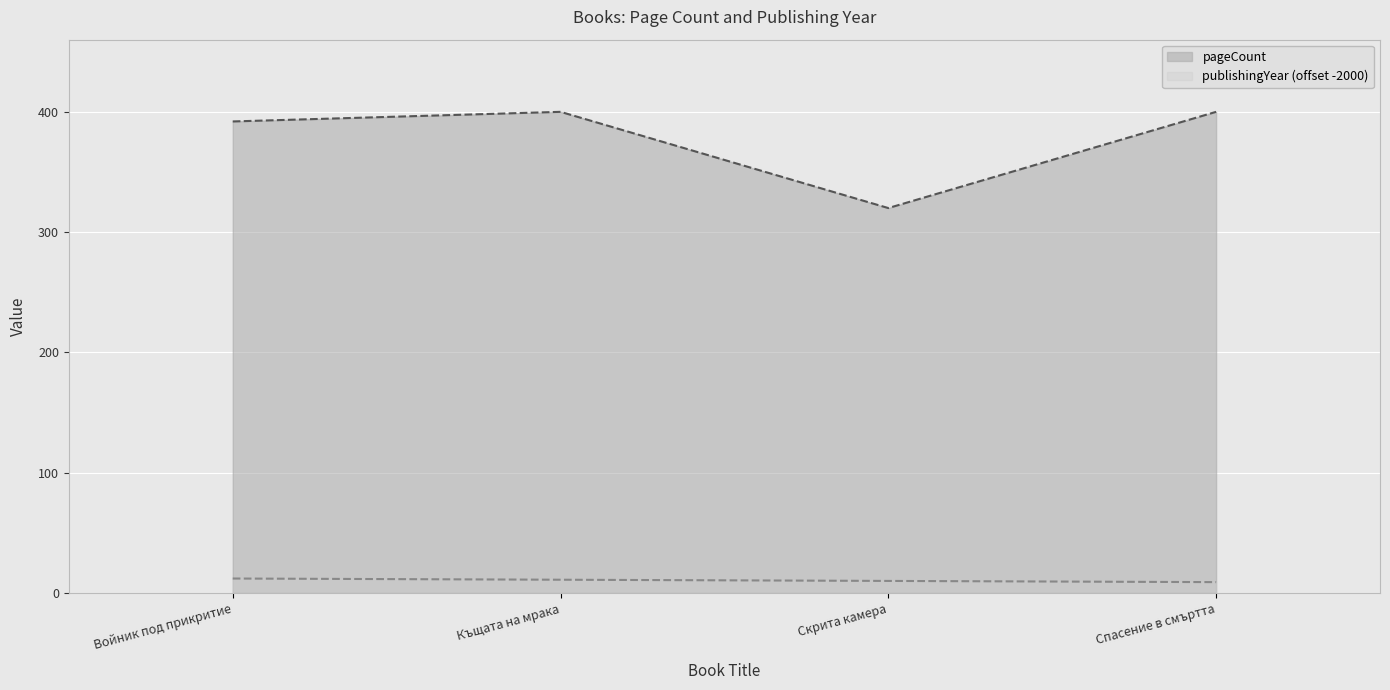

Which category has the highest value in the pageCount series?

Къщата на мрака